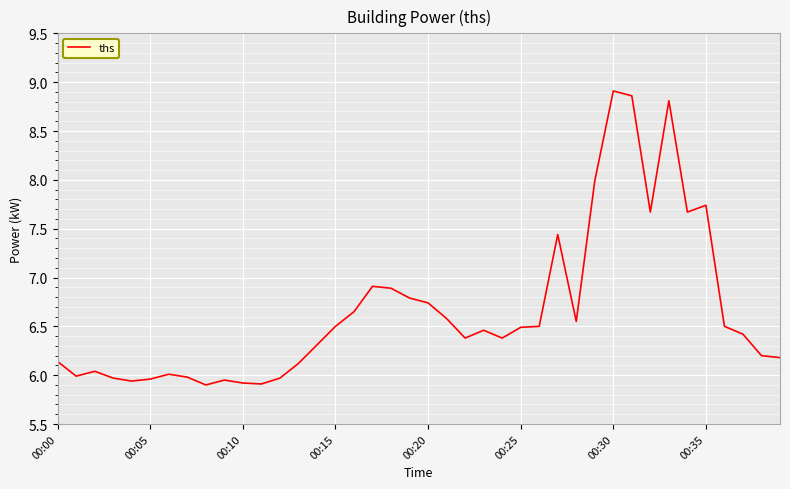

What is the difference between the maximum and minimum values?

3.0